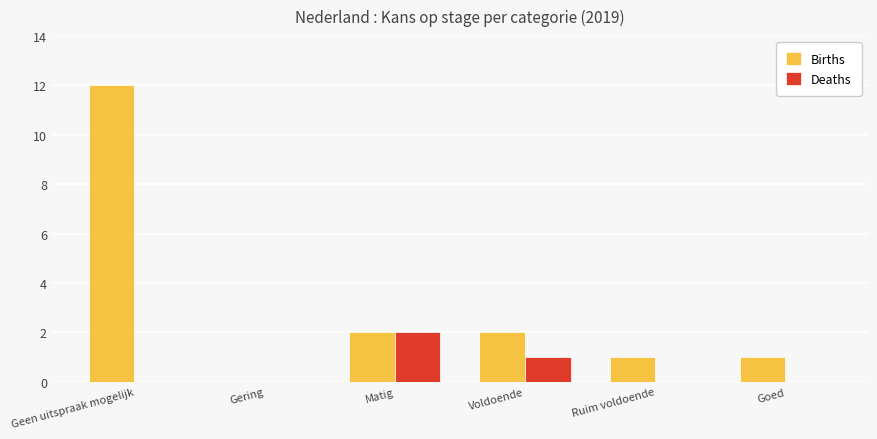

What is the sum of all Births values?

18